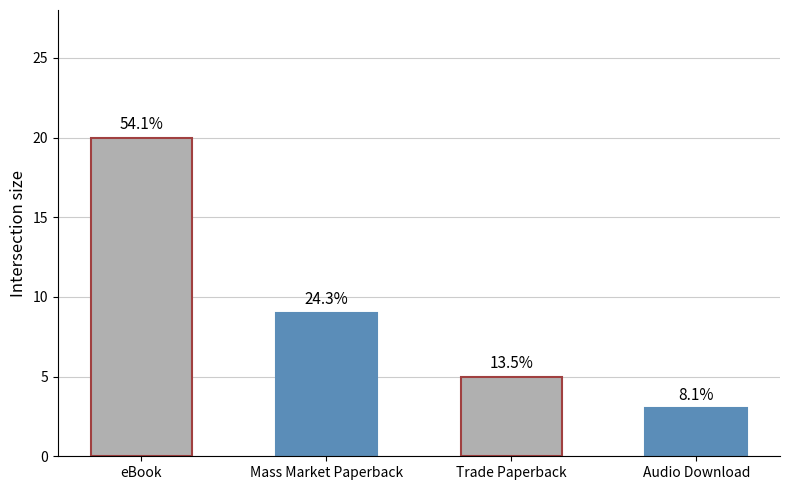

True or false: the data shows 9 at Mass Market Paperback.

True